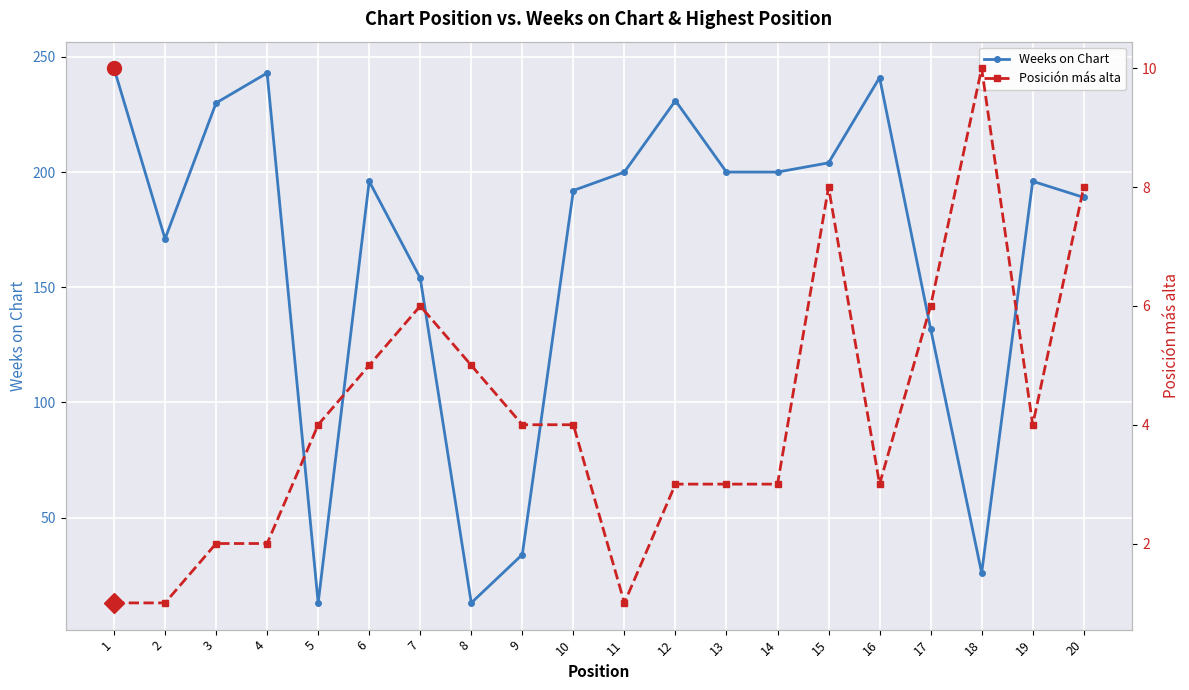

Which category has the highest value in the Weeks on Chart series?

1